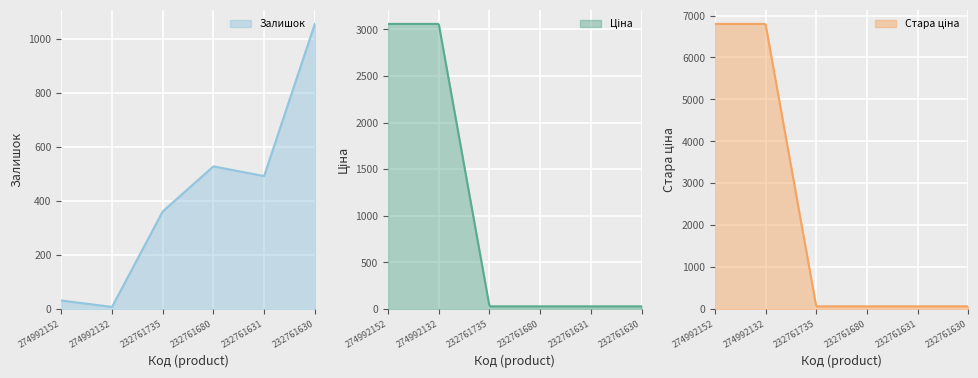

True or false: Залишок has a value of 936.6 at 232761680.

False